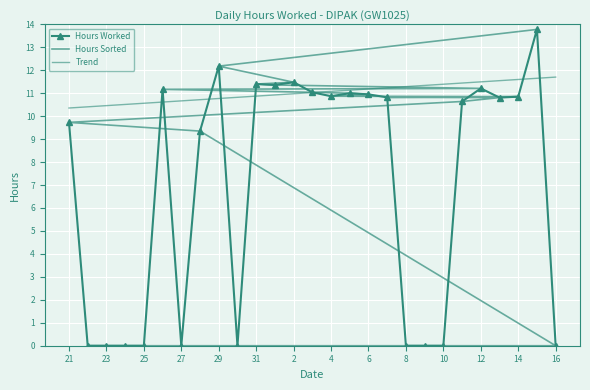

What is the difference between the highest and lowest values at 14?

0.8